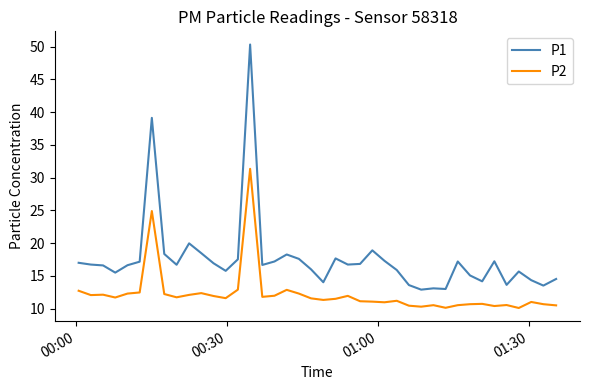

What is the average value of the P2 series?

12.3